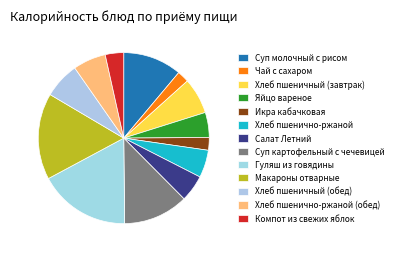

What percentage do Гуляш из говядины and Хлеб пшенично-ржаной (обед) together represent?

23.5%